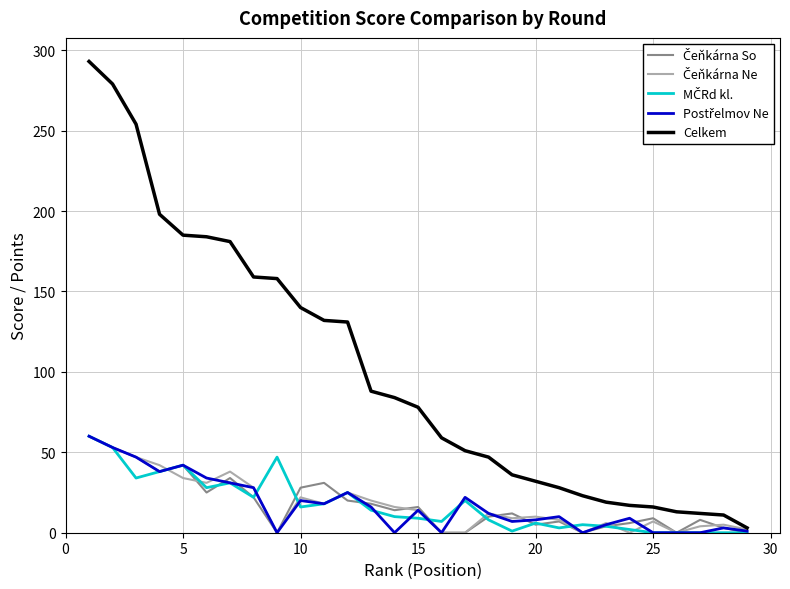

Which series has the largest range (max minus min)?

Celkem